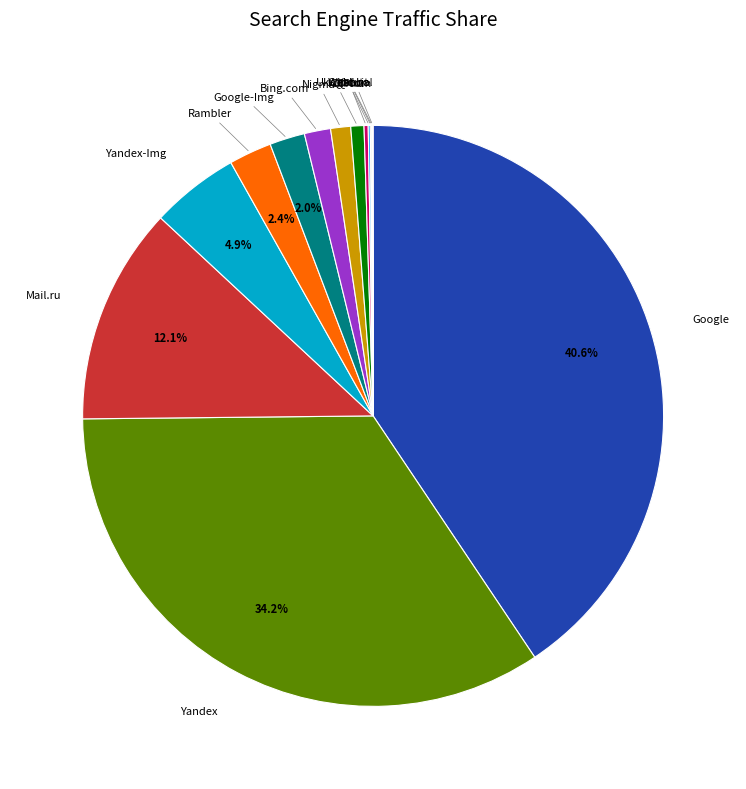

Does Yandex represent more than half of the total?

No